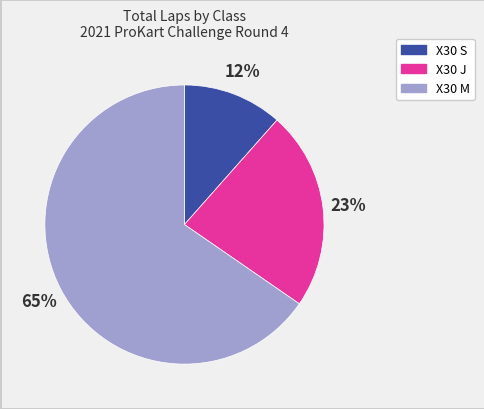

Does any single category account for the majority?

Yes